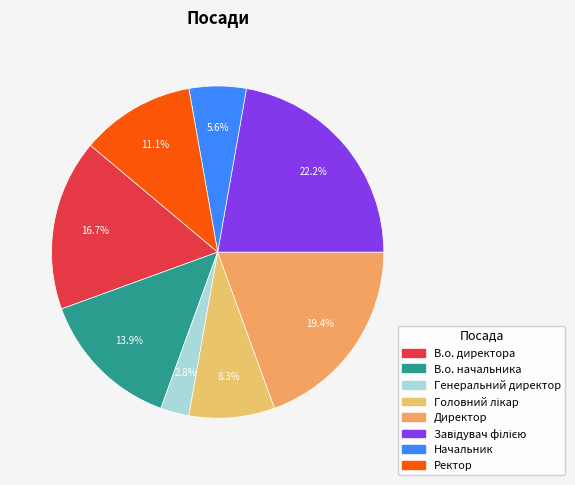

Is it true that В.о. начальника is 14% of the pie?

True